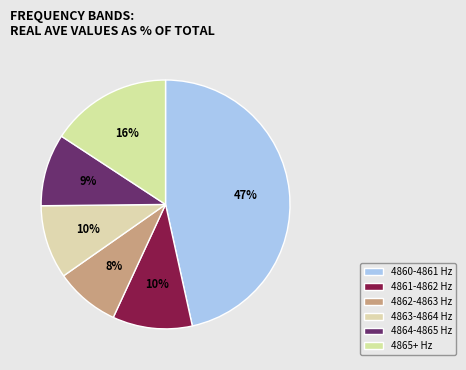

Count the number of slices in the pie.

6